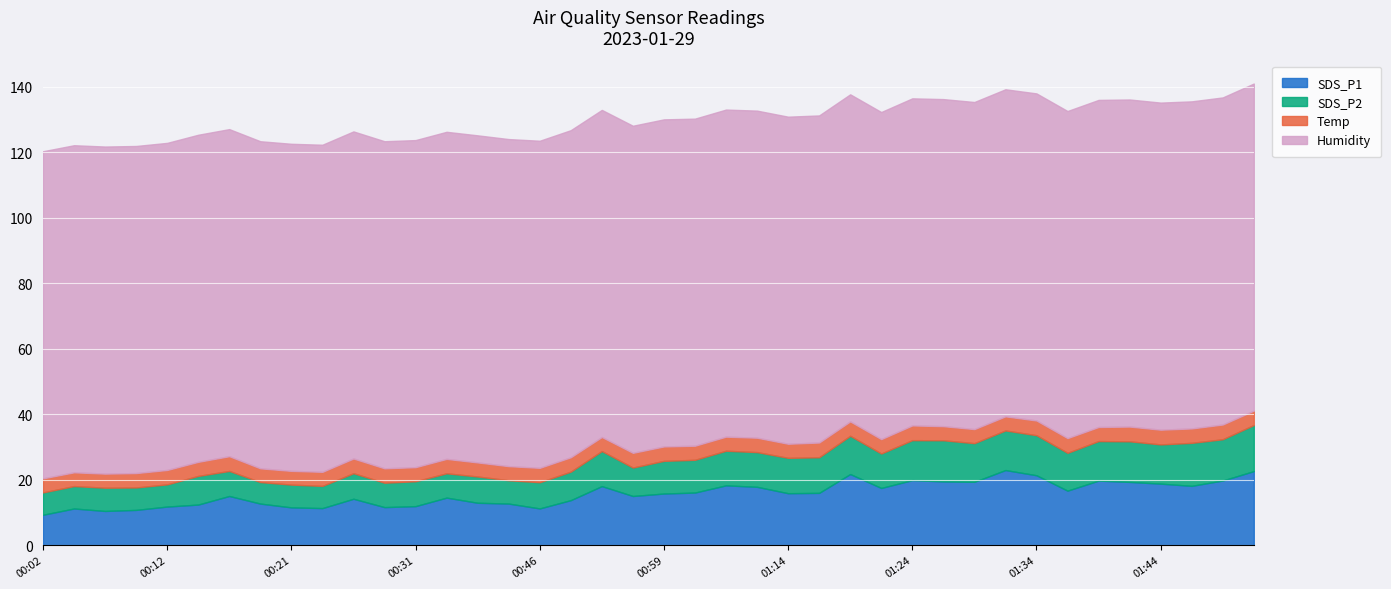

Reading left to right, list all the values displayed in this chart.

SDS_P1: 9.3	11.2	10.4	10.8	11.8	12.4	15.0	12.7	11.5	11.3	14.2	11.6	11.9	14.5	12.9	12.7	11.2	13.7	18.0	15.0	15.8	16.1	18.2	17.8	15.8	15.9	21.7	17.4	19.9	19.4	19.3	22.9	21.3	16.6	19.7	19.3	18.8	18.1	19.7	22.6
SDS_P2: 6.8	6.8	7.1	6.8	6.8	8.8	7.7	6.6	7.0	6.8	7.8	7.5	7.6	7.4	8.0	7.1	8.0	8.7	10.7	8.7	10.0	10.0	10.6	10.6	10.8	10.9	11.7	10.5	12.2	12.6	11.8	12.1	12.2	11.6	12.1	12.4	12.0	13.1	12.6	14.1
Temp: 4.3	4.2	4.3	4.4	4.4	4.3	4.5	4.2	4.2	4.3	4.5	4.4	4.3	4.4	4.3	4.3	4.4	4.4	4.3	4.5	4.4	4.3	4.3	4.4	4.3	4.5	4.4	4.4	4.5	4.3	4.3	4.3	4.5	4.5	4.3	4.5	4.5	4.4	4.5	4.4
Humidity: 99.9	99.9	99.9	99.9	99.9	99.9	99.9	99.9	99.9	99.9	99.9	99.9	99.9	99.9	99.9	99.9	99.9	99.9	99.9	99.9	99.9	99.9	99.9	99.9	99.9	99.9	99.9	99.9	99.9	99.9	99.9	99.9	99.9	99.9	99.9	99.9	99.9	99.9	99.9	99.9